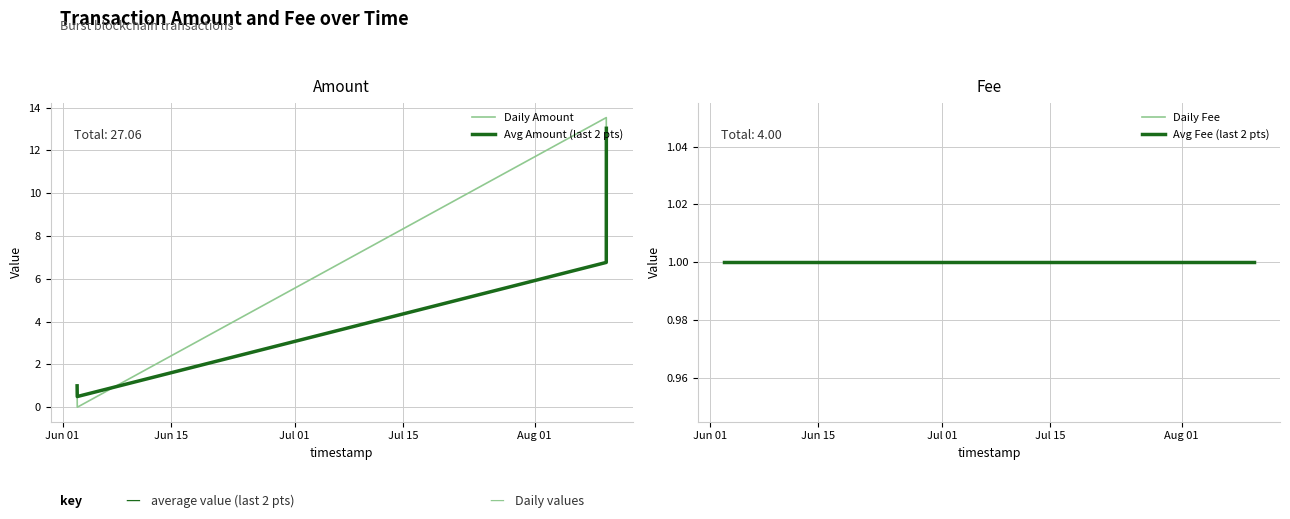

True or false: Avg Fee (last 2 pts) and Daily Fee cross at least once.

False